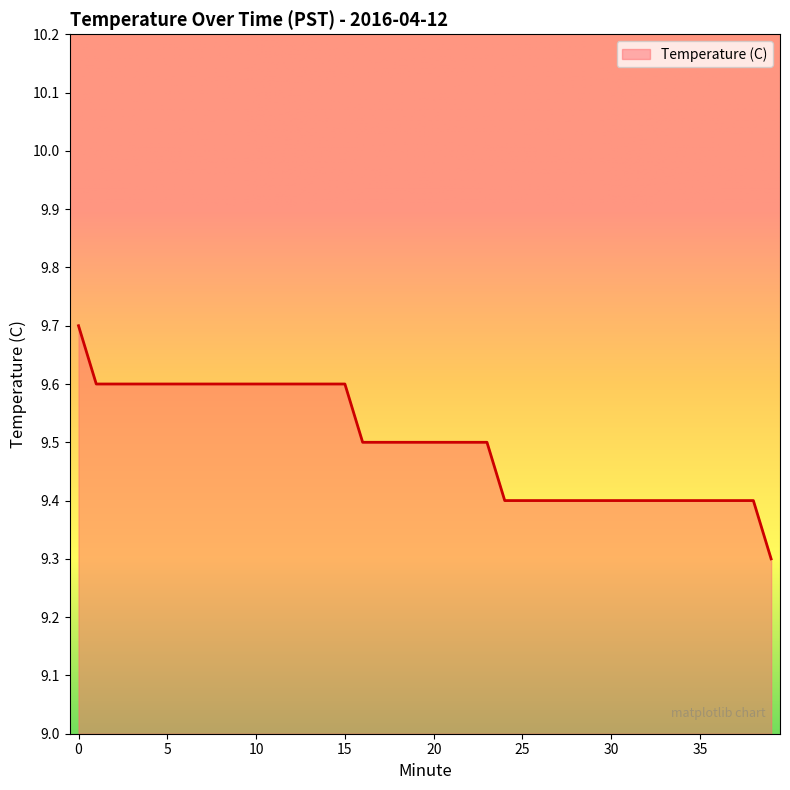

What is the smallest value displayed?

9.3